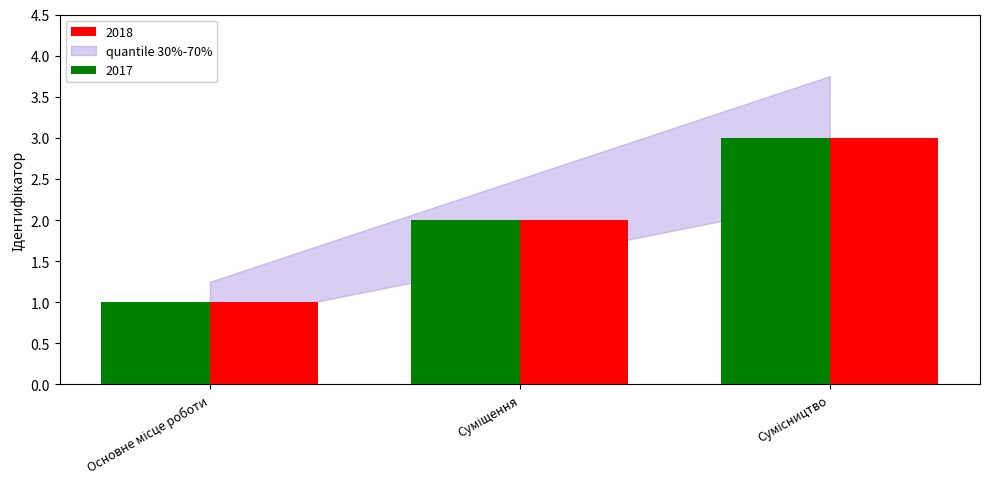

What is the greatest value displayed?

3